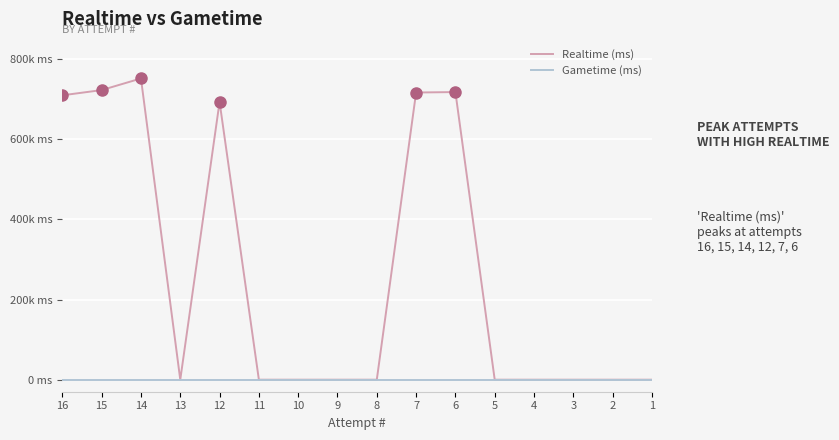

Reading left to right, what are all the values shown in this chart?

Realtime (ms): 709287	722317	751313	0	692778	0	0	0	0	716262	717368	0	0	0	0	0
Gametime (ms): 0	0	0	0	0	0	0	0	0	0	0	0	0	0	0	0